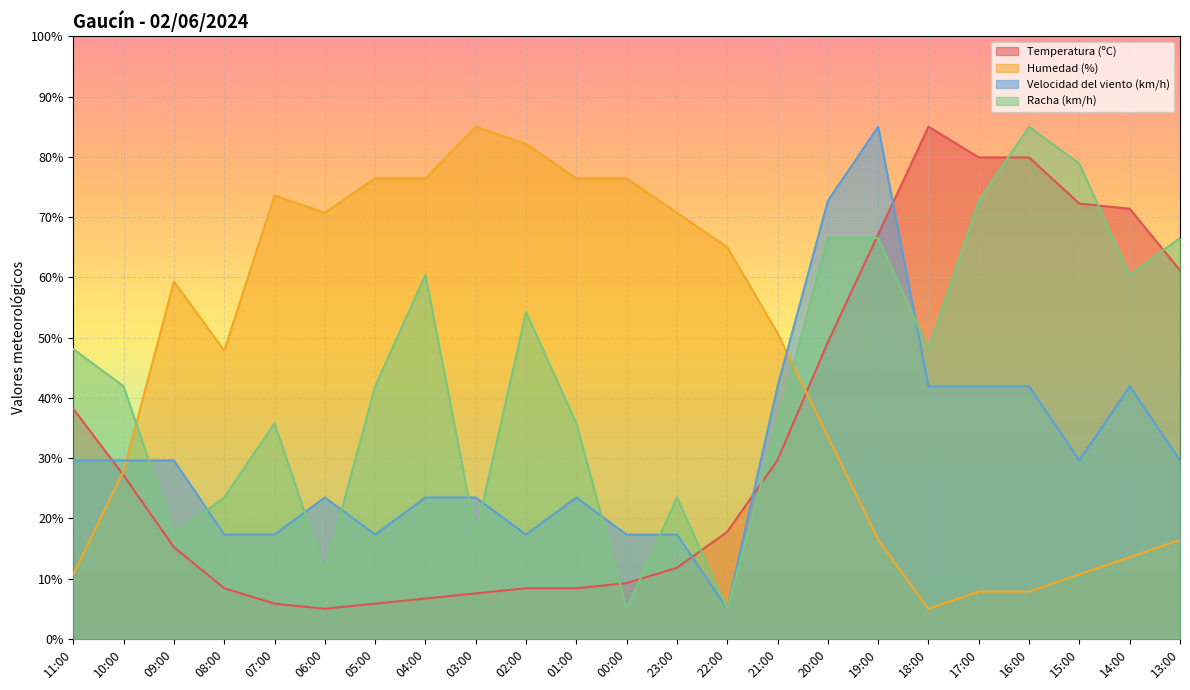

The Racha (km/h) series shows 123.6 at 15:00. True or false?

False